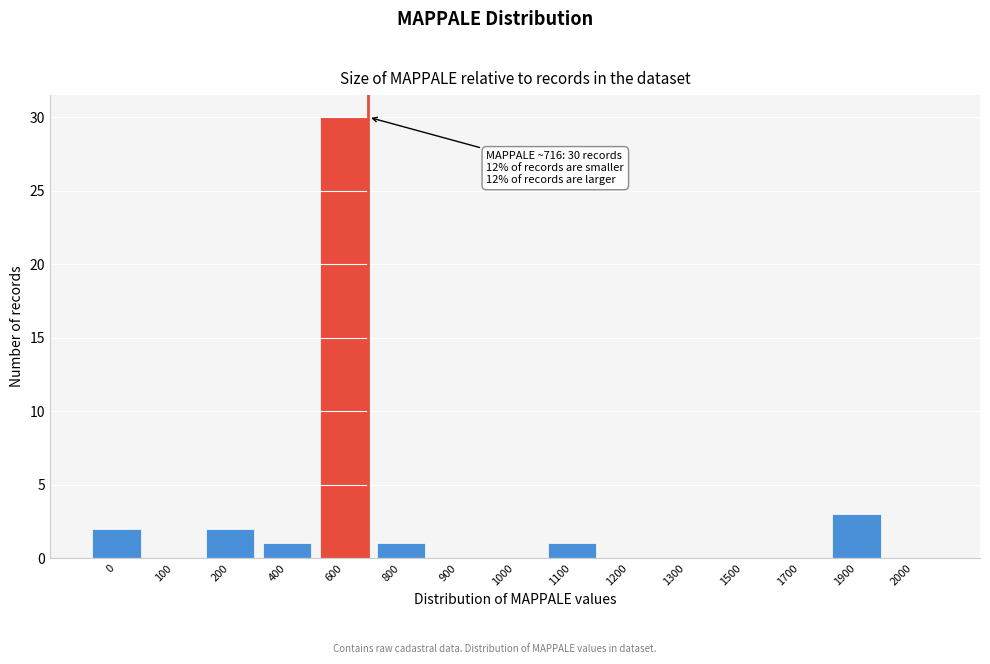

Reading left to right, what are all the values shown in this chart?

0=2	100=0	200=2	400=1	600=30	800=1	900=0	1000=0	1100=1	1200=0	1300=0	1500=0	1700=0	1900=3	2000=0